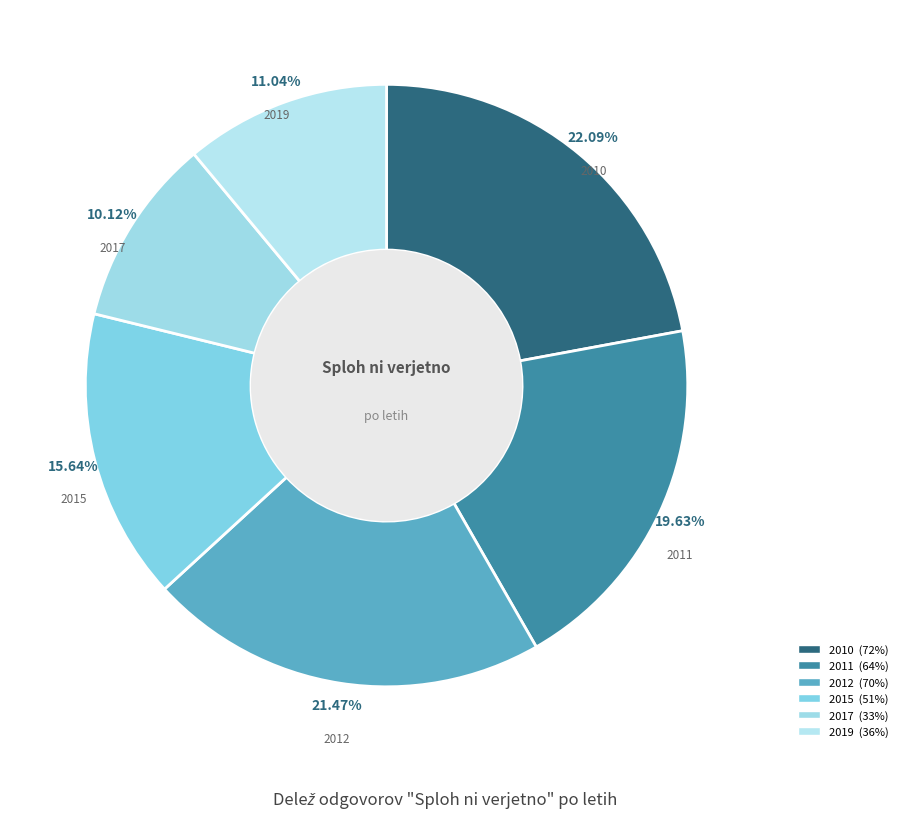

Count the number of slices in the pie.

6